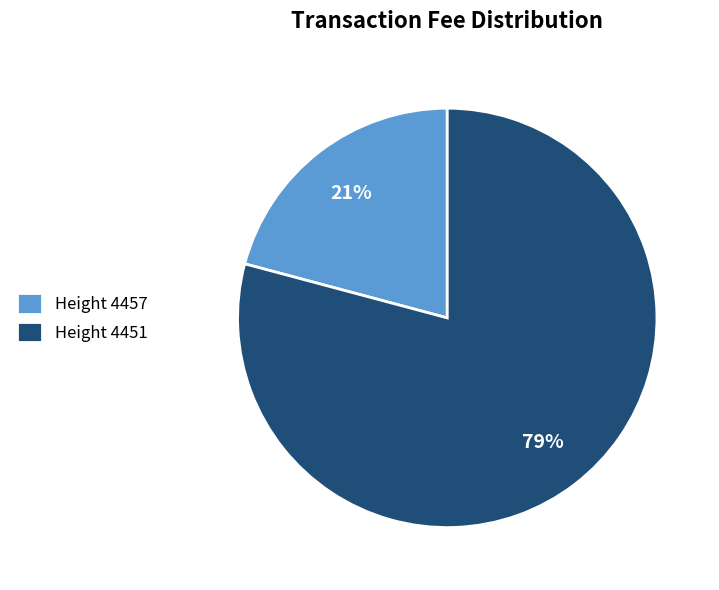

Is it true that Height 4457 is 21% of the pie?

True